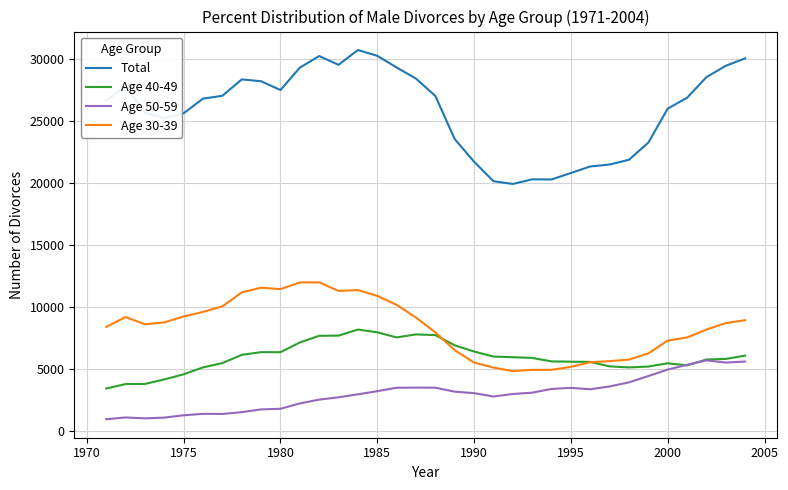

What is the lowest value of the Age 30-39 series?

4837